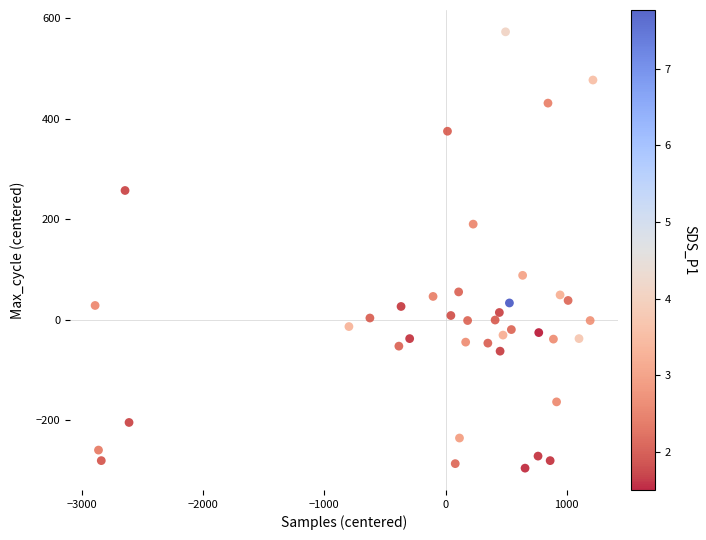

What is the range of Y values (max minus min)?

869.0